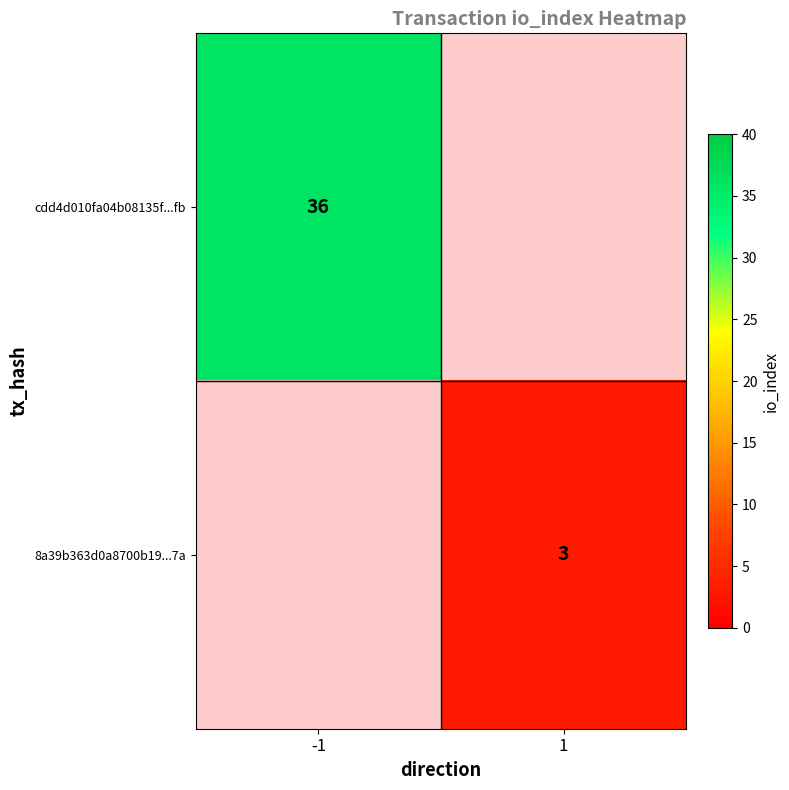

Is it true that cdd4d010fa04b08135f...fb equals 36 at -1?

True